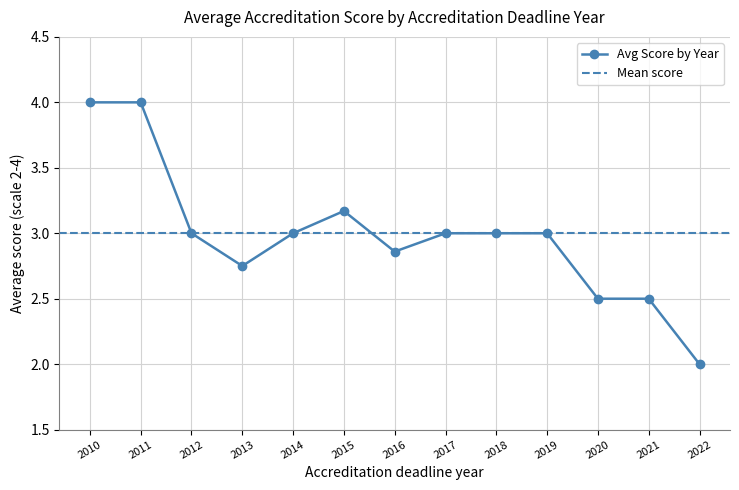

What is the highest value of the Avg Score by Year series?

4.0